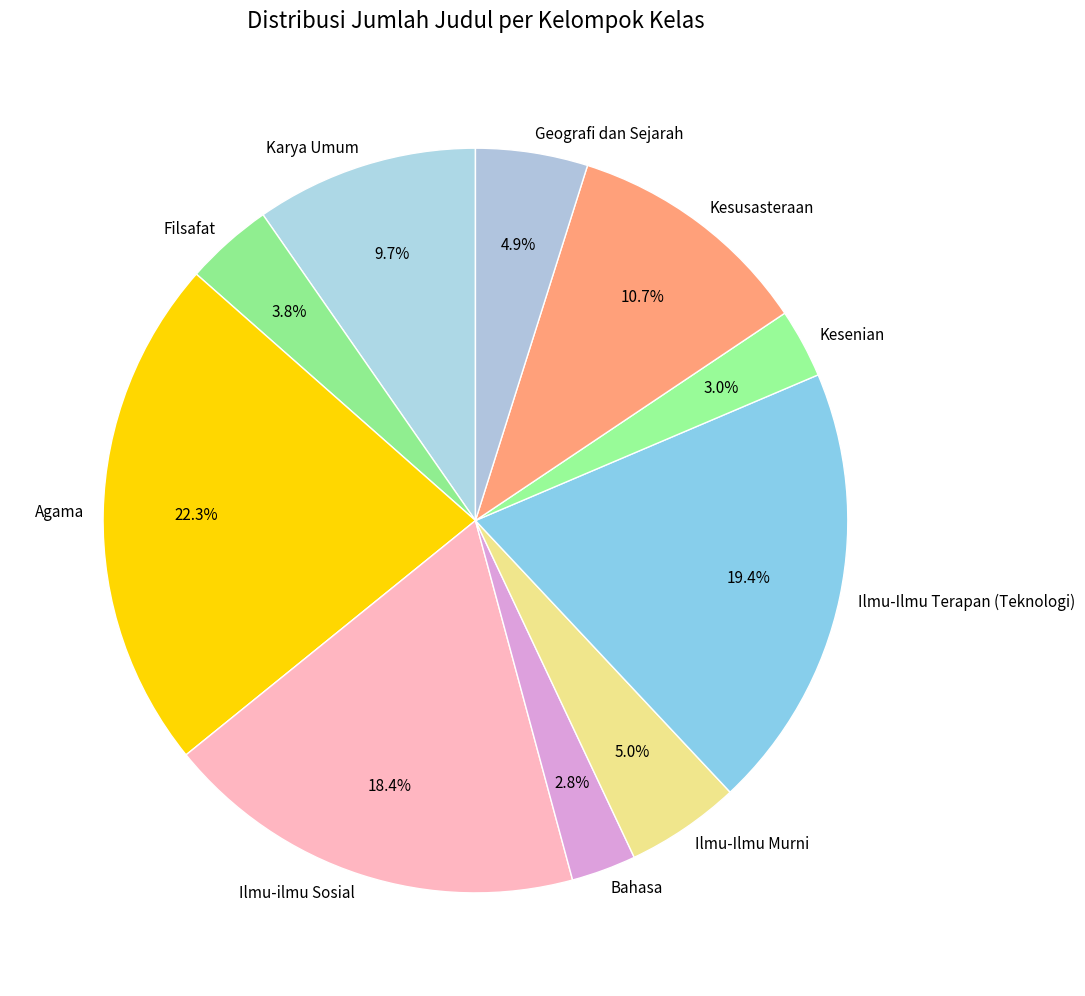

True or false: Ilmu-ilmu Sosial accounts for 18% of the total.

True